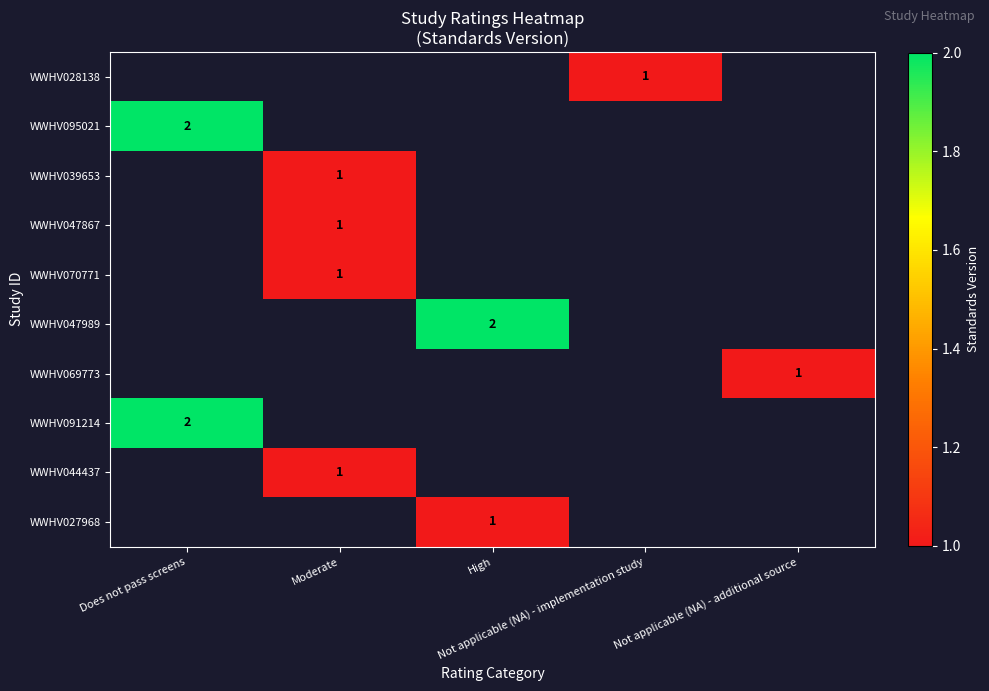

Which has a higher value, Not applicable (NA) - implementation study or Moderate?

Moderate